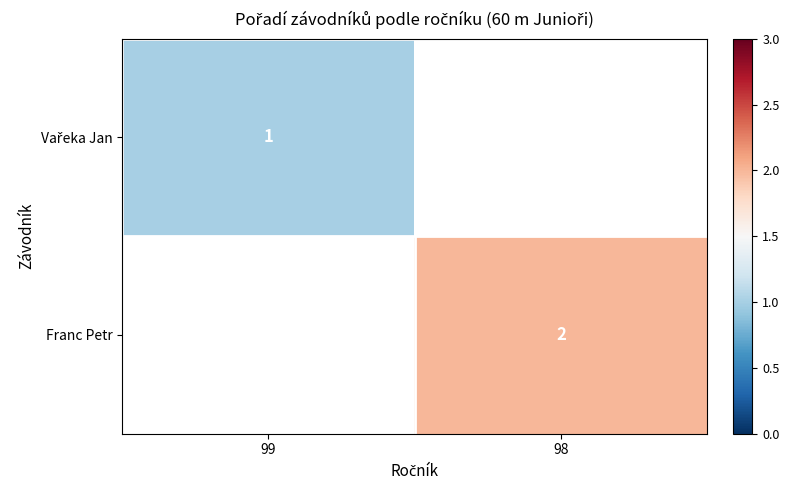

At how many categories does at least one series exceed 1?

1